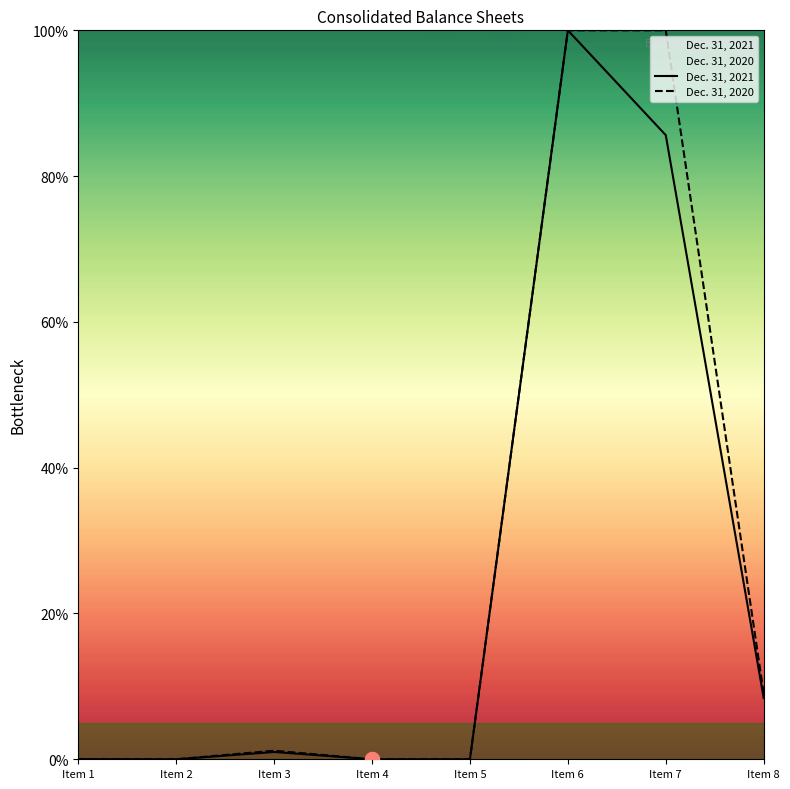

How many interior local peaks does the Dec. 31, 2020 series have?

1